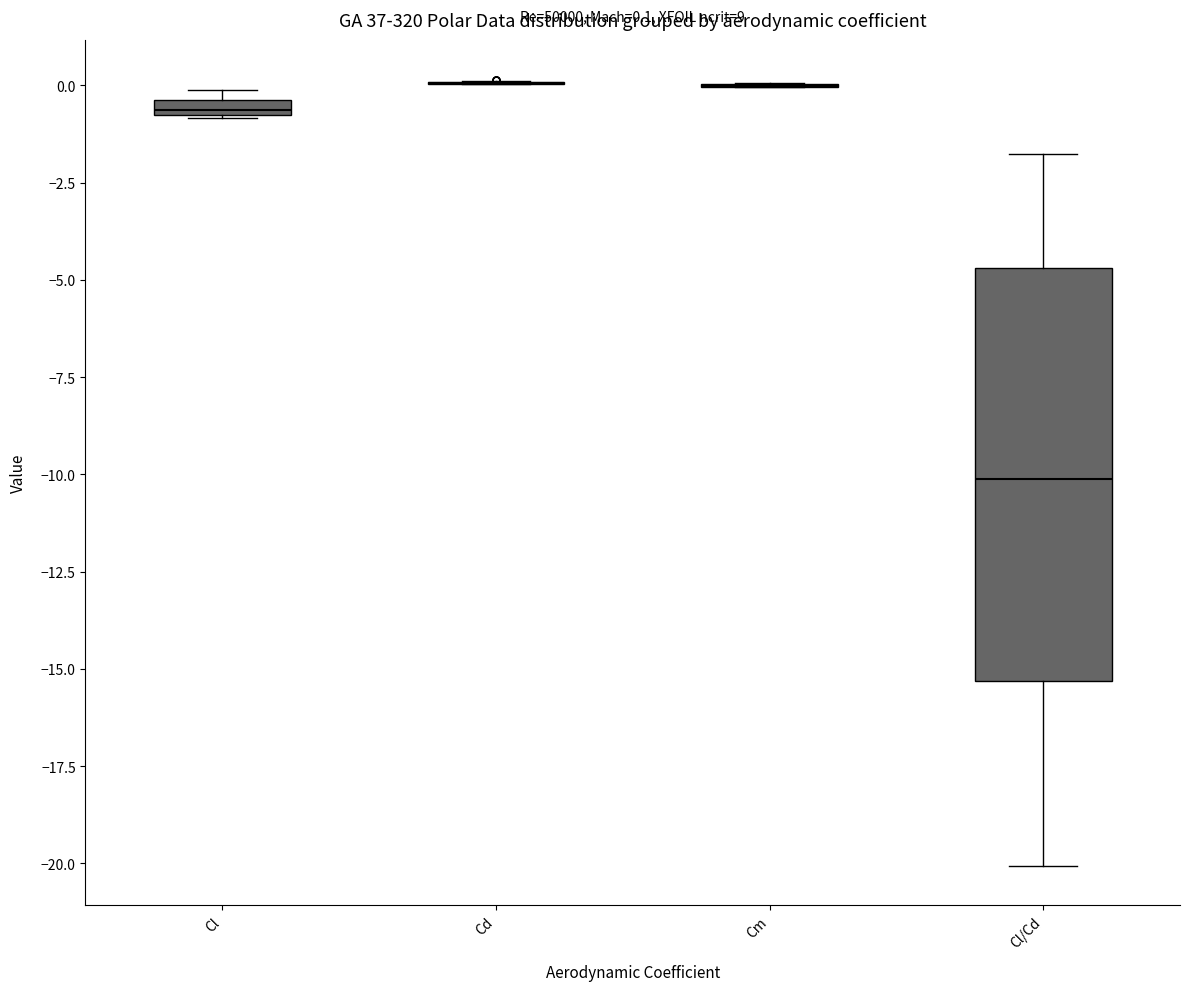

Which box is the tallest, from its lower edge to its upper edge?

Cl/Cd